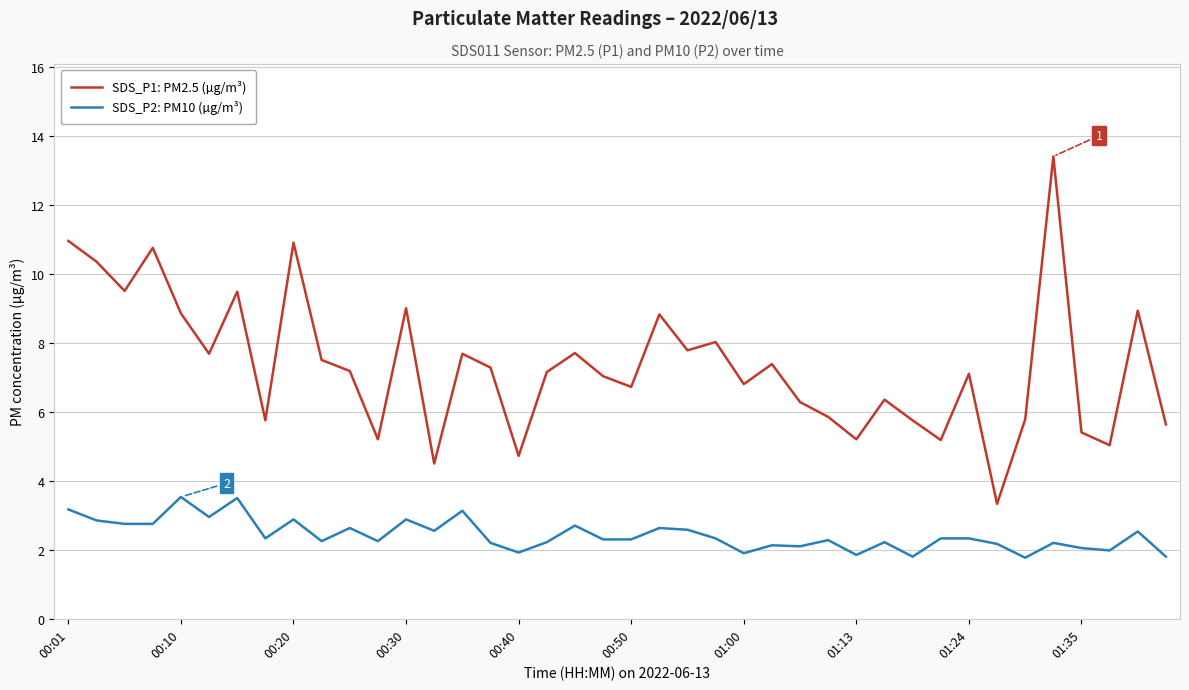

True or false: SDS_P1: PM2.5 (µg/m³) and SDS_P2: PM10 (µg/m³) intersect in this chart.

False